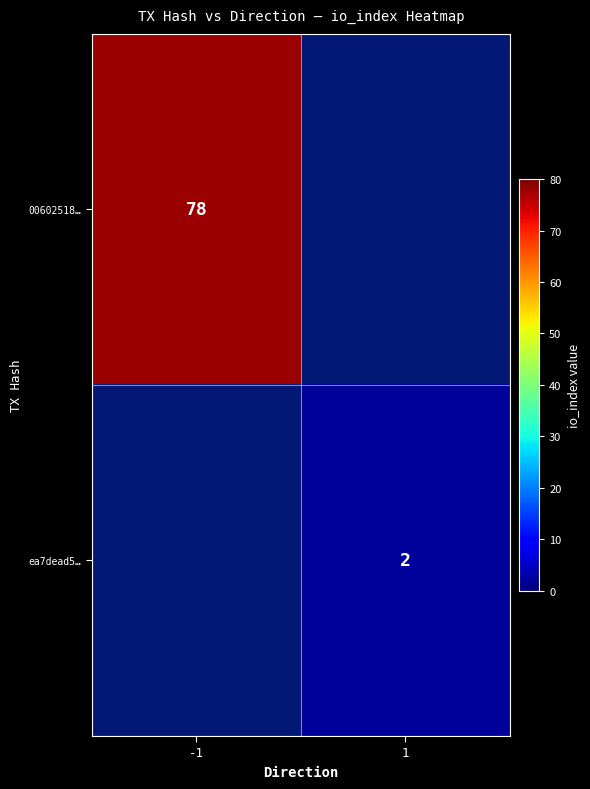

How many series are shown in this chart?

2